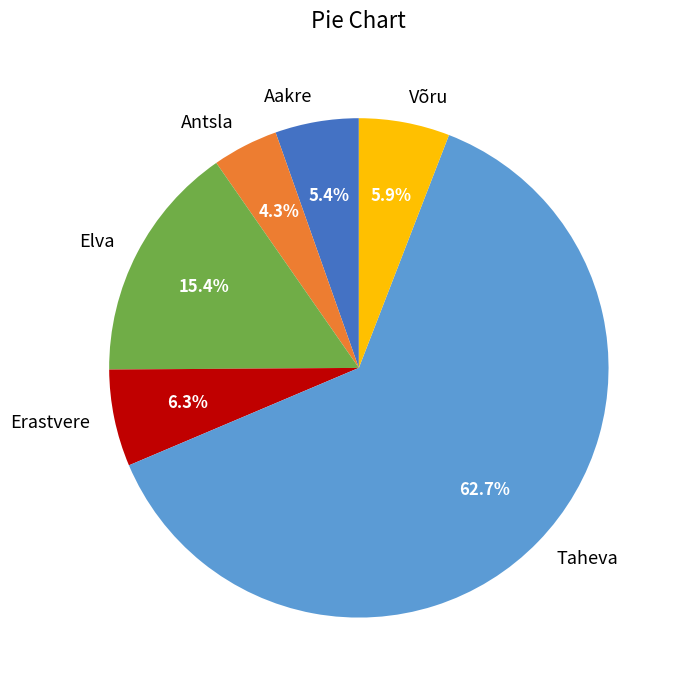

The Erastvere slice represents 6% of the pie. True or false?

True